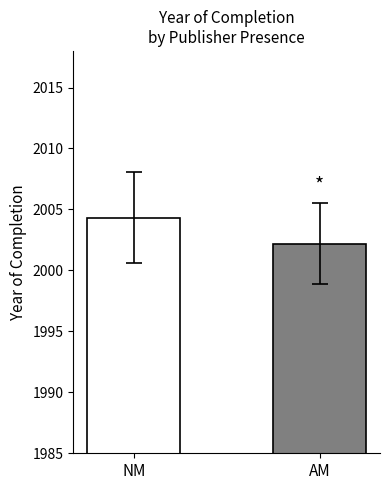

What is the sum of all values?

4006.5